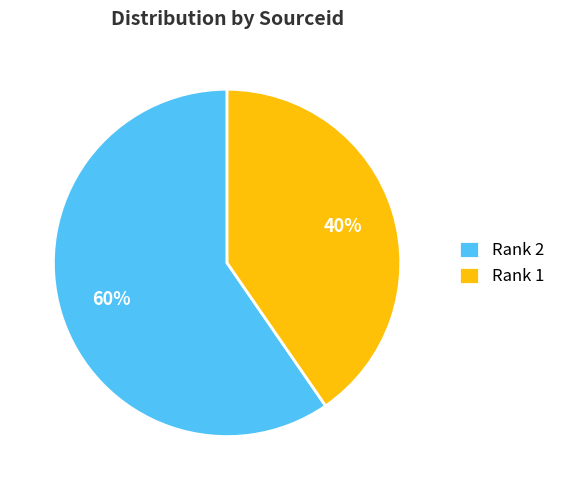

How many segments does this pie chart have?

2